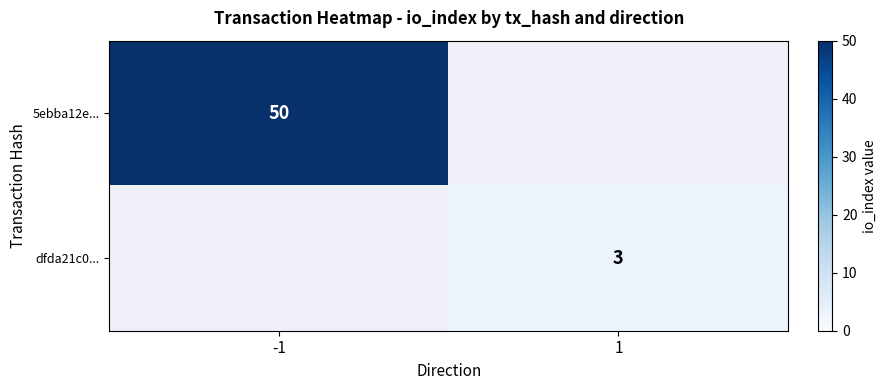

The value of dfda21c0... at 1 is 5. True or false?

False